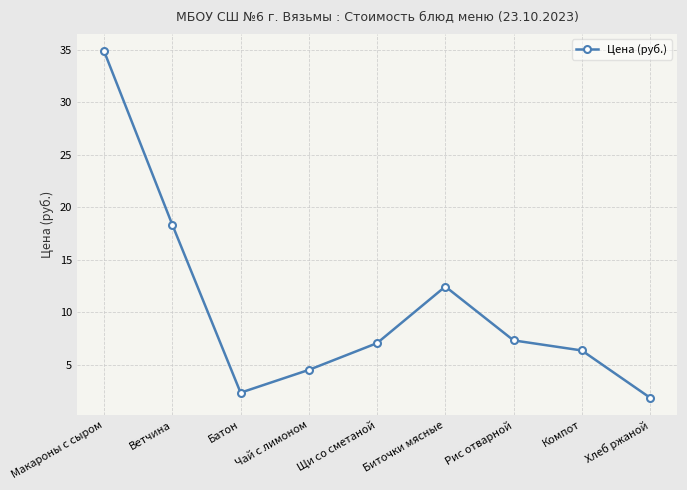

What is the difference between the values at Рис отварной and Хлеб ржаной?

5.5